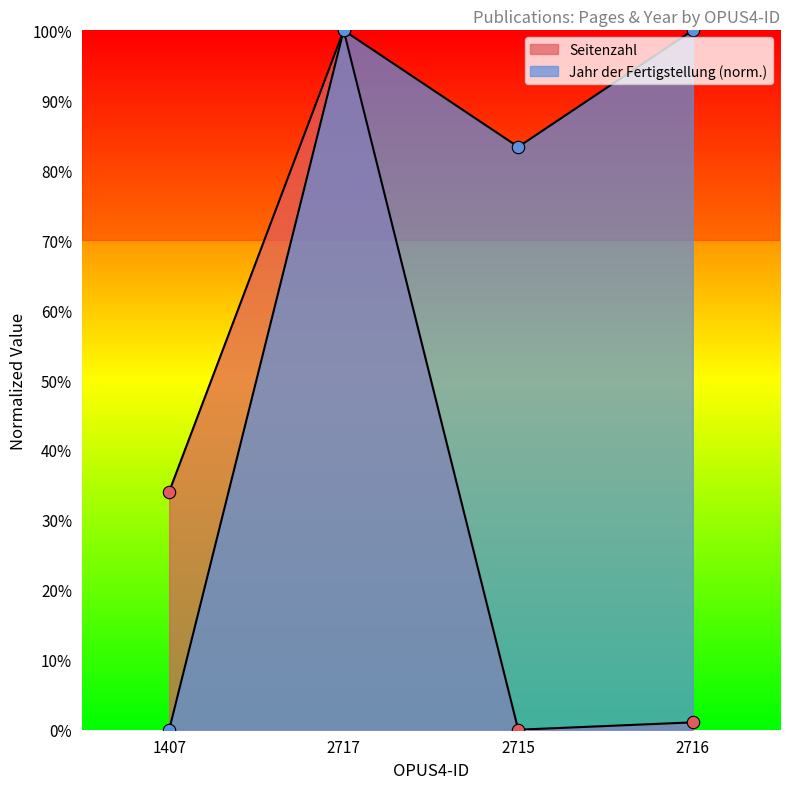

Which series contains the highest Y value?

Seitenzahl